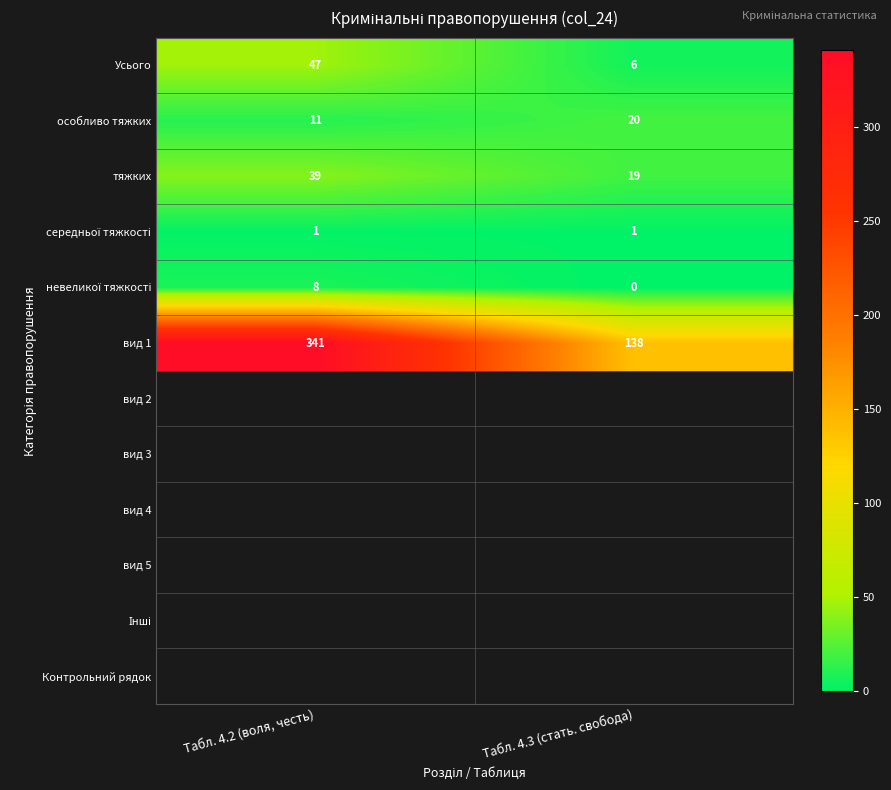

What is the difference between the highest and lowest values at Табл. 4.2 (воля, честь)?

340